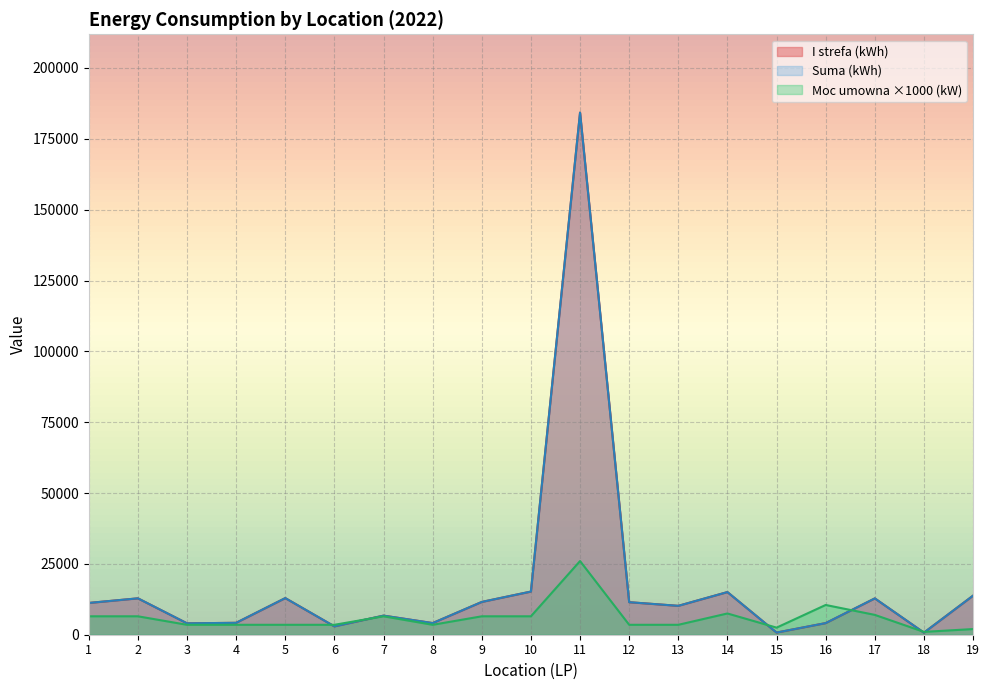

The Suma (kWh) series shows 6715 at 8. True or false?

False